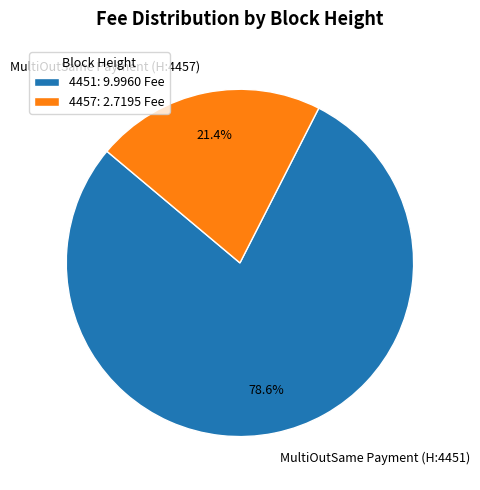

The 4457 slice represents 21% of the pie. True or false?

True